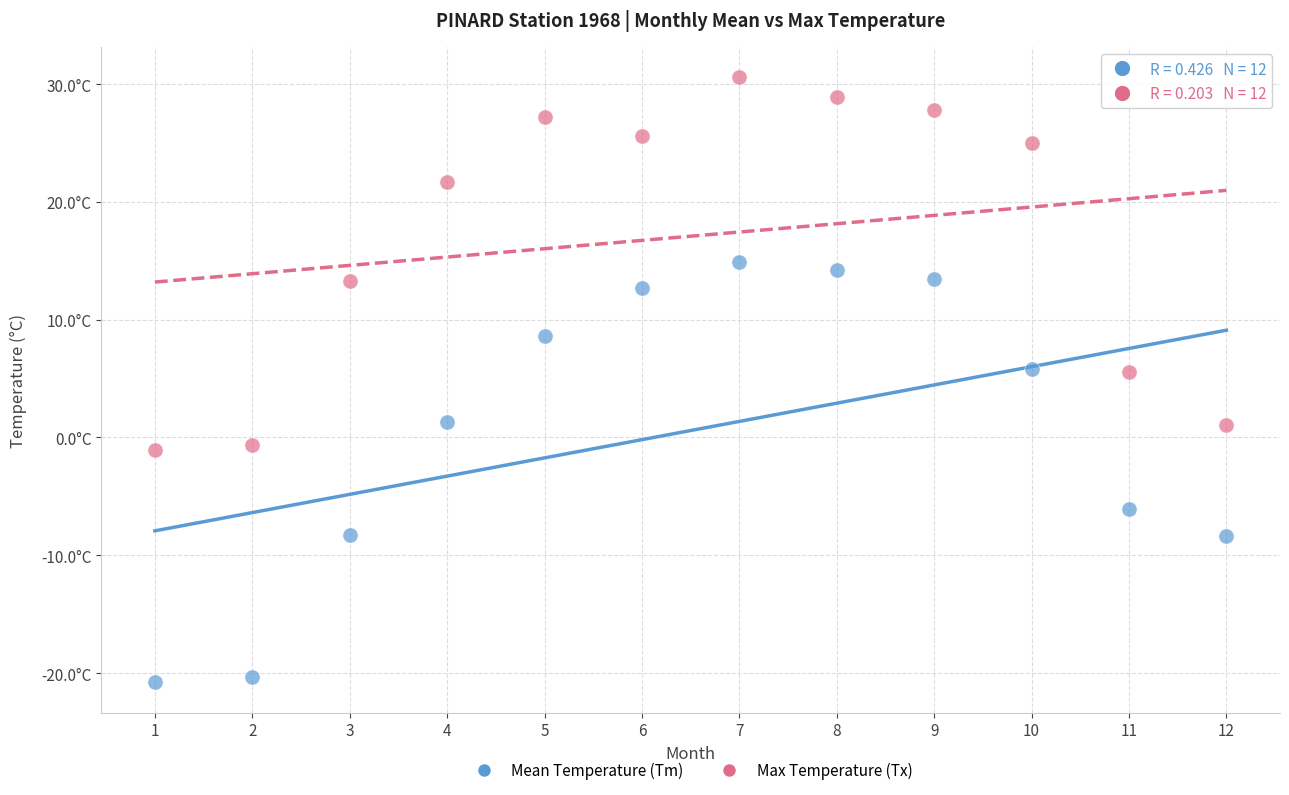

Which series reaches the maximum Y coordinate?

Max Temperature (Tx)